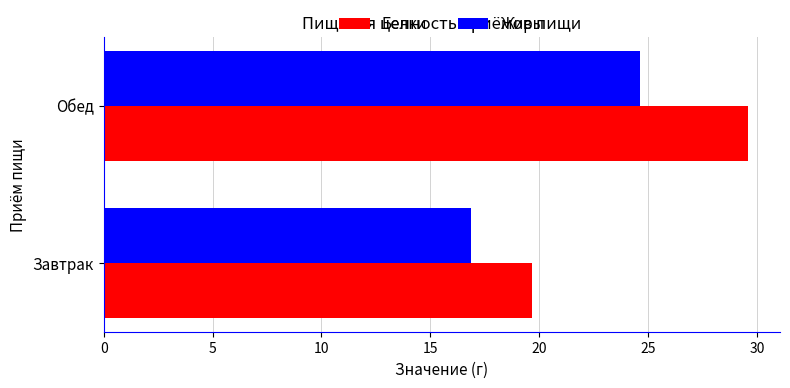

Which label corresponds to the largest value in the chart?

Обед